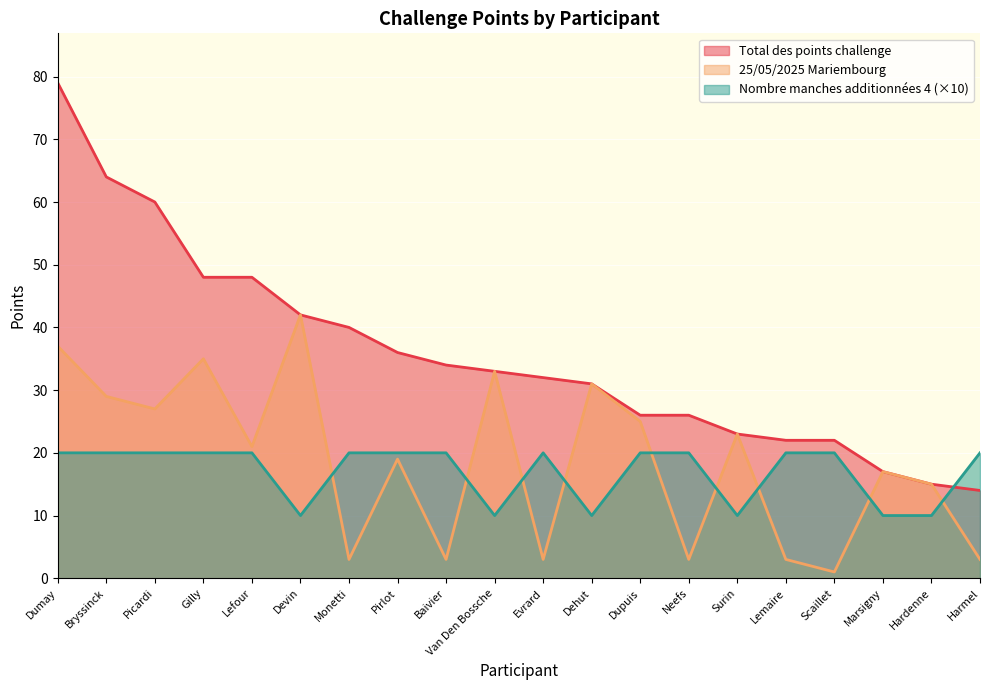

At which label does 25/05/2025 Mariembourg first exceed 21?

Dumay